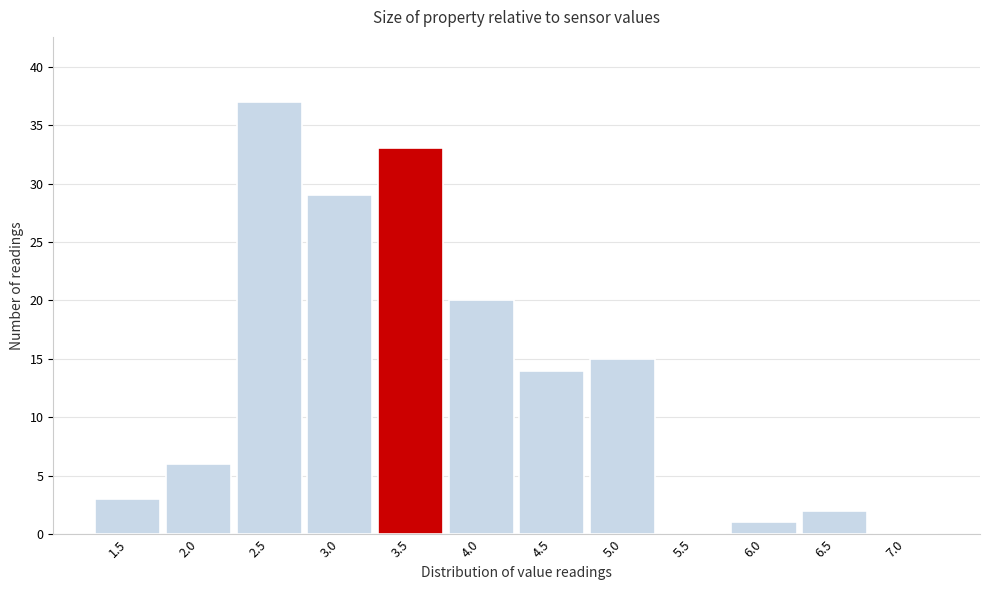

Reading left to right, what are all the values shown in this chart?

1.5=3	2.0=6	2.5=37	3.0=29	3.5=33	4.0=20	4.5=14	5.0=15	5.5=0	6.0=1	6.5=2	7.0=0